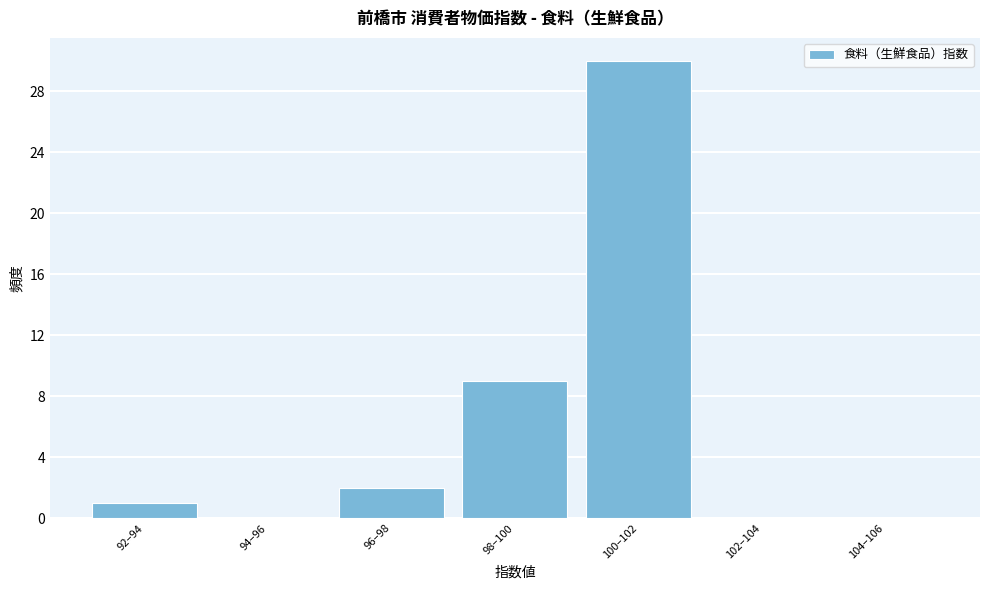

Reading left to right, extract all data points from this chart.

92–94=1	94–96=0	96–98=2	98–100=9	100–102=30	102–104=0	104–106=0